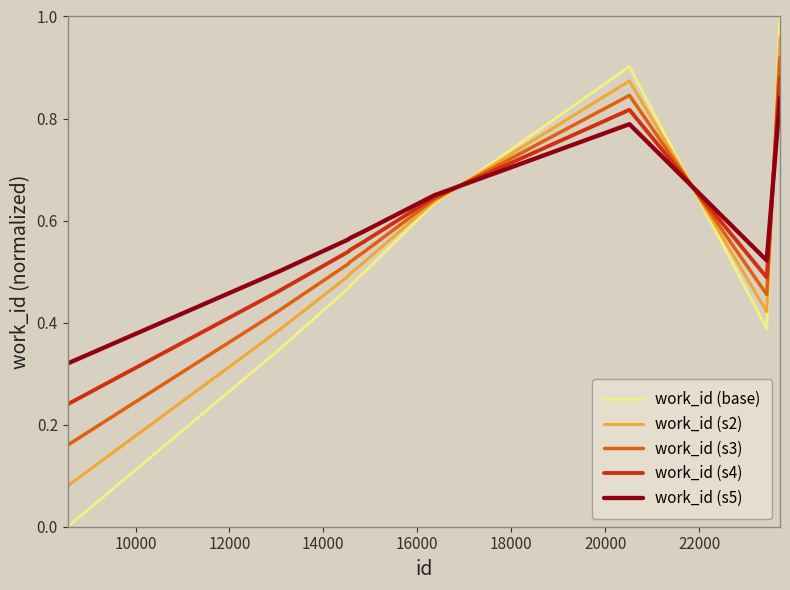

Does the chart have visible grid lines?

No